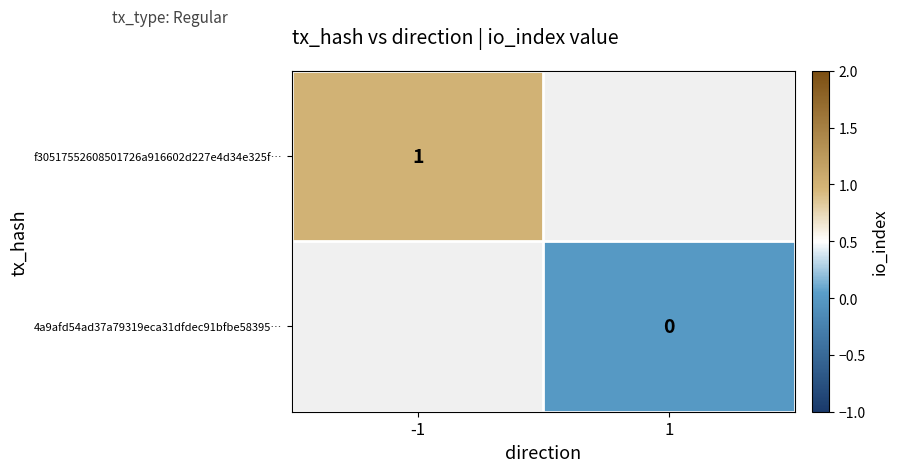

The value of f30517552608501726a916602d227e4d34e325f… at -1 is 1. True or false?

True